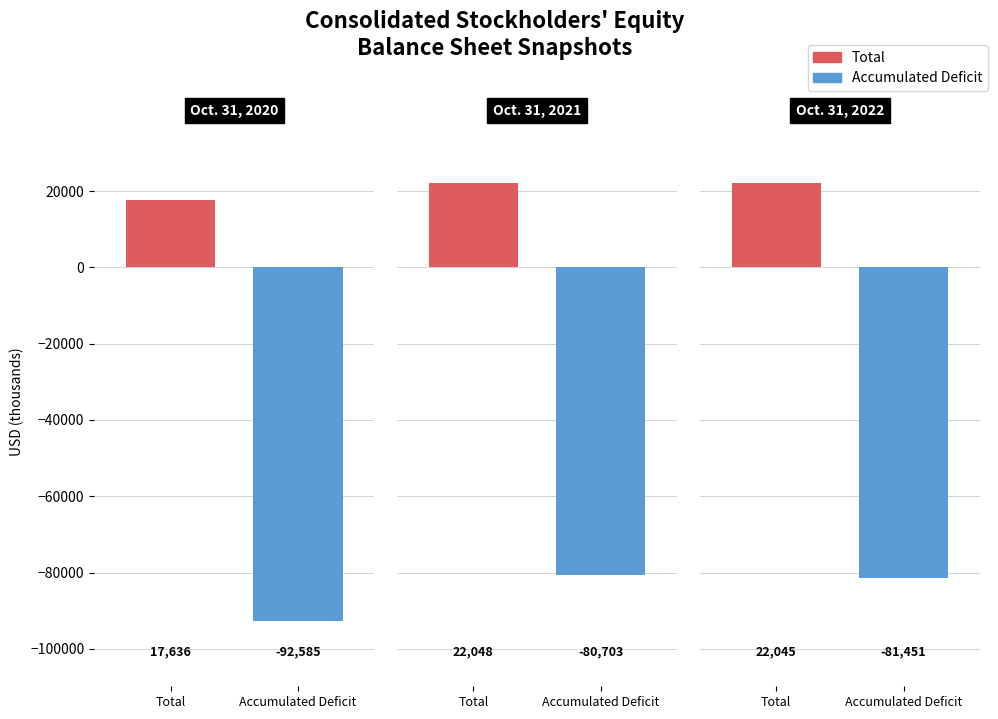

What is the maximum value shown in the chart?

22048